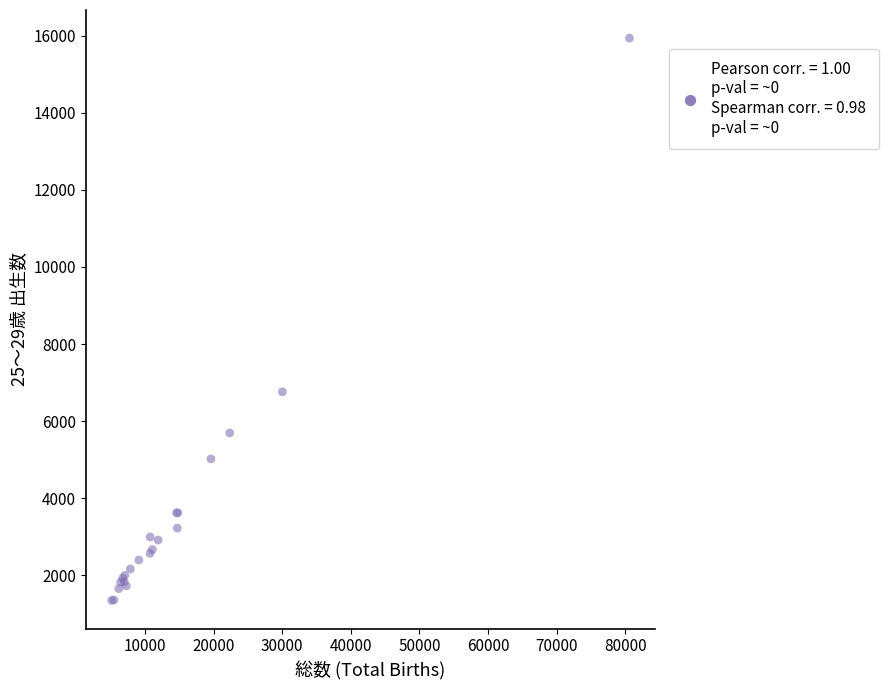

What Y value in the scatter plot is closest to 8642?

6761